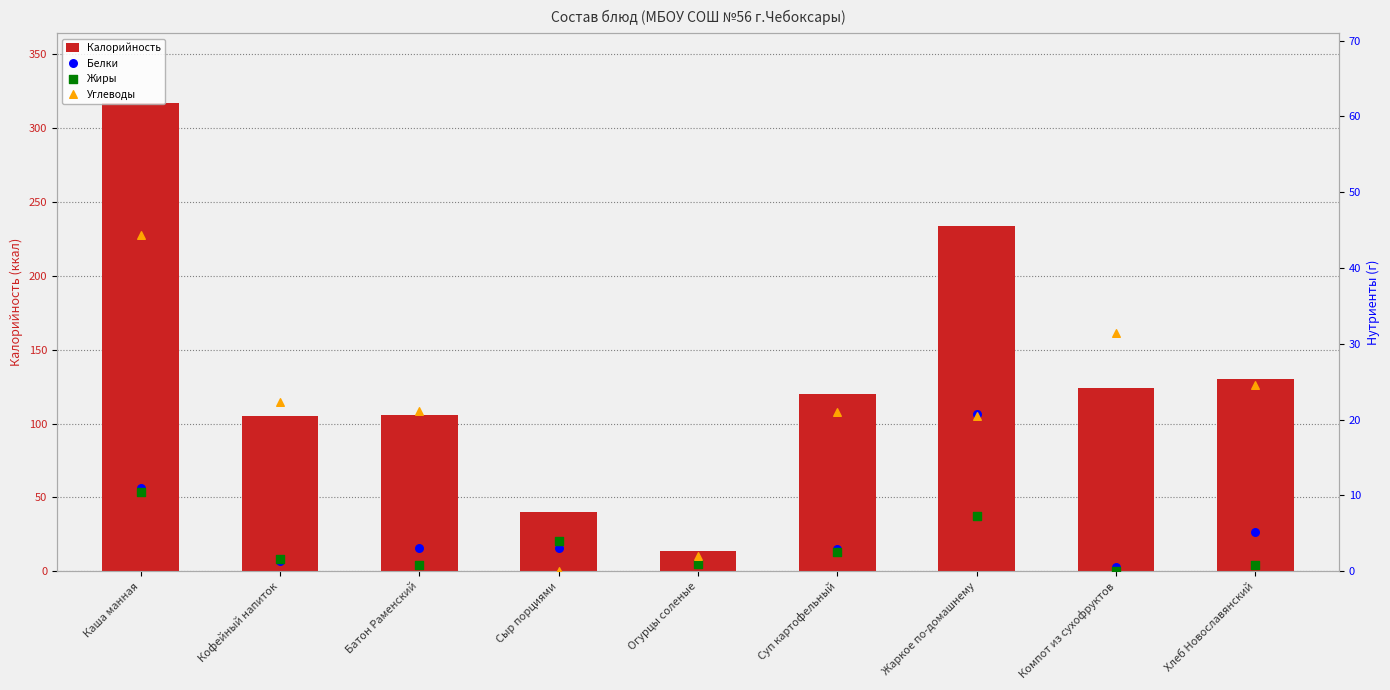

Which series contains the highest Y value?

Калорийность